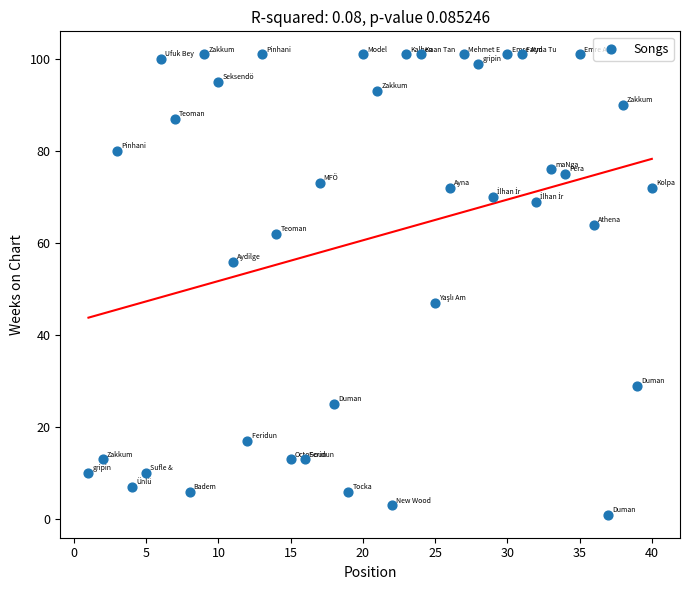

What is the range of X values (max minus min)?

39